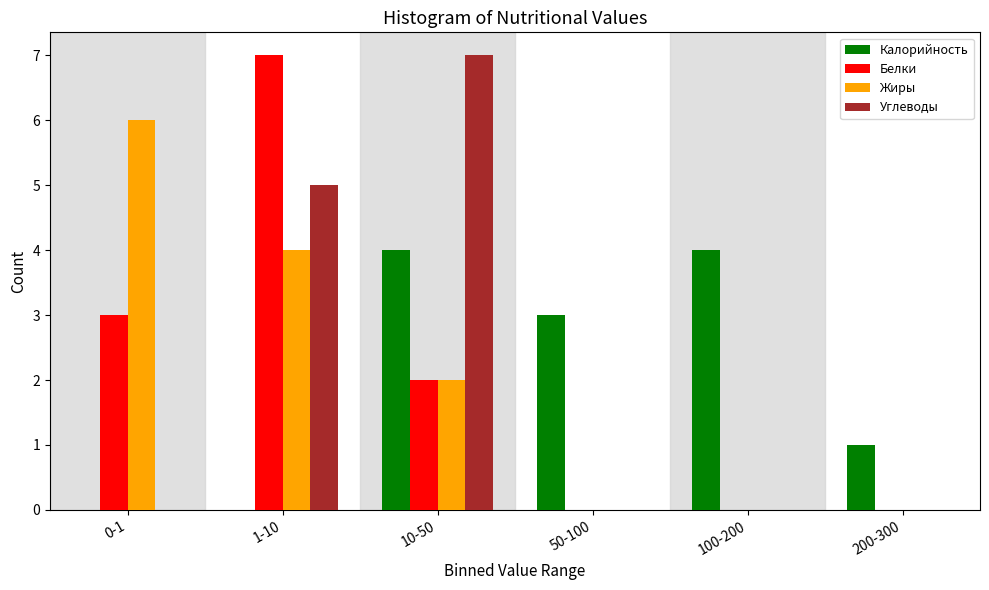

Reading left to right, transcribe all the data shown in this chart.

Калорийность: 0-1=0	1-10=0	10-50=4	50-100=3	100-200=4	200-300=1
Белки: 0-1=3	1-10=7	10-50=2	50-100=0	100-200=0	200-300=0
Жиры: 0-1=6	1-10=4	10-50=2	50-100=0	100-200=0	200-300=0
Углеводы: 0-1=0	1-10=5	10-50=7	50-100=0	100-200=0	200-300=0